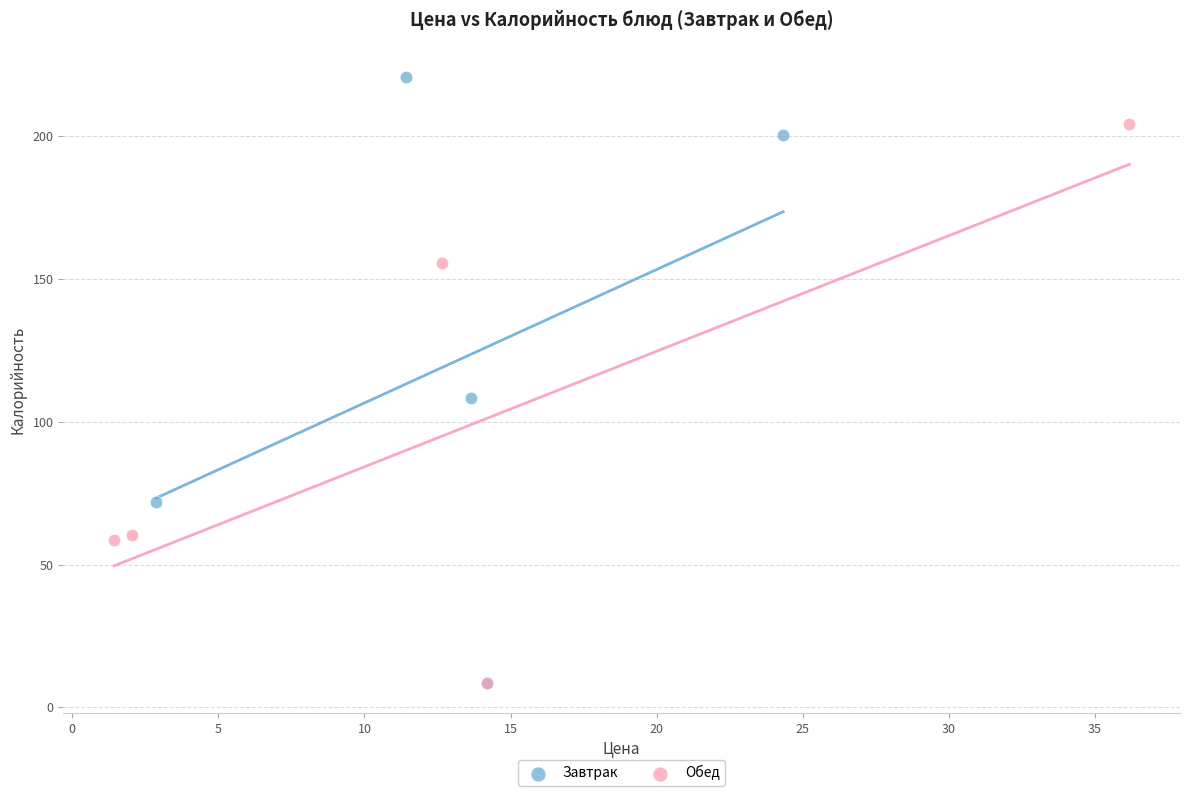

Which series has the largest Y range (max minus min)?

Завтрак